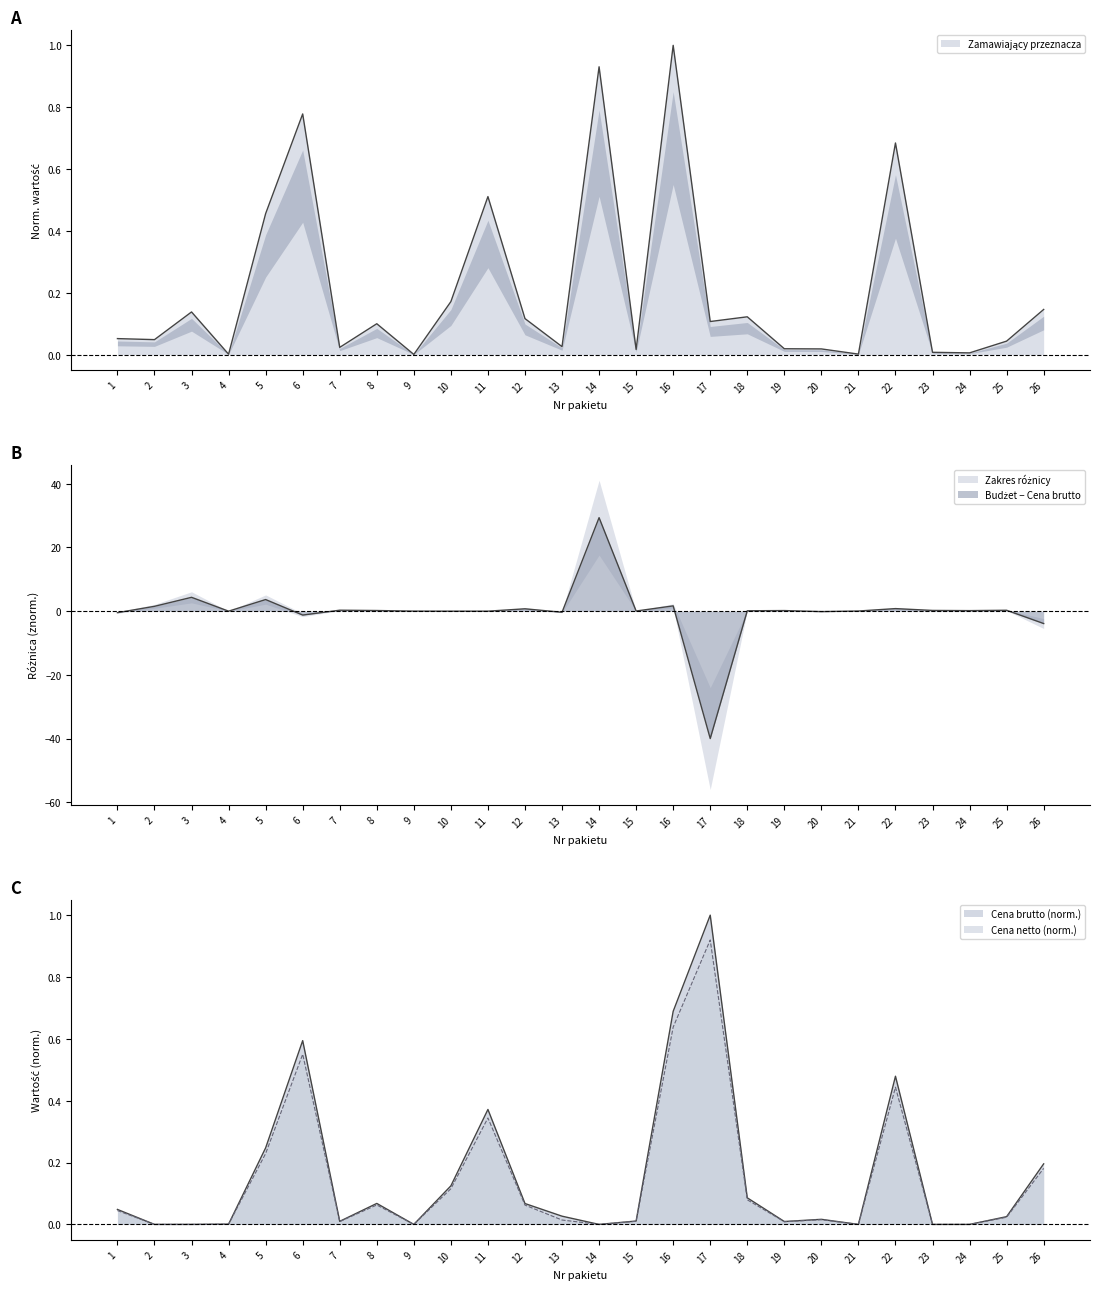

Is it true that Zamawiający przeznacza equals 0.1 at 10?

False